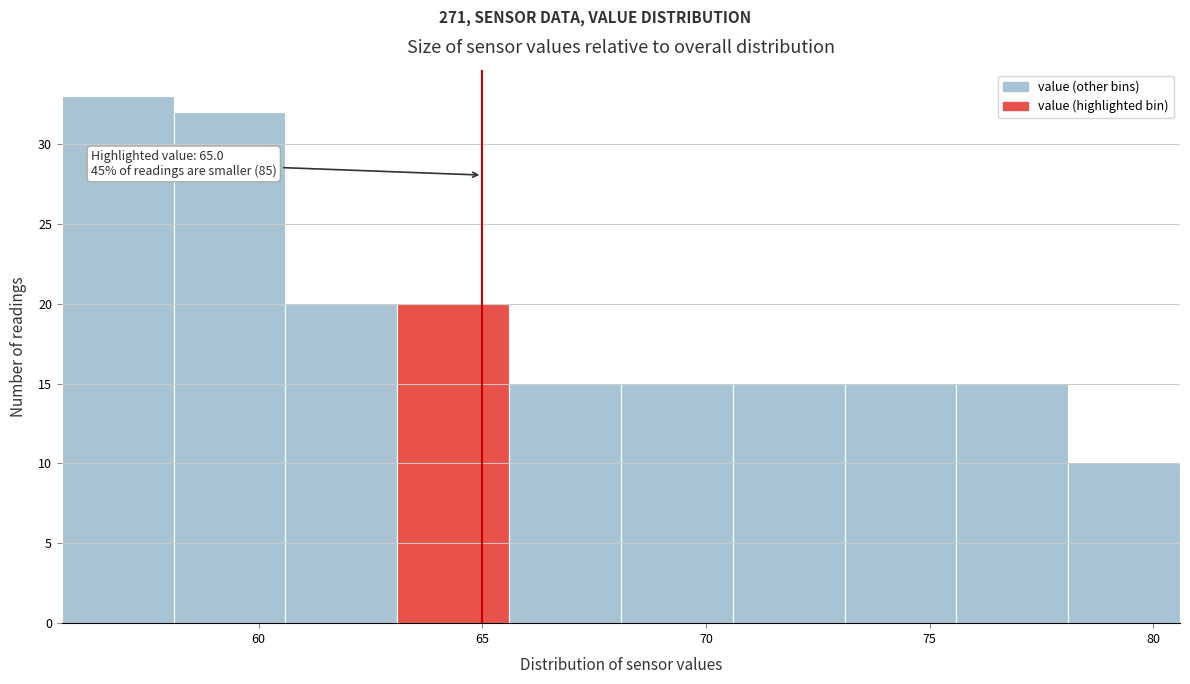

Over which range of the x-axis is the bar tallest?

55.6 to 58.1